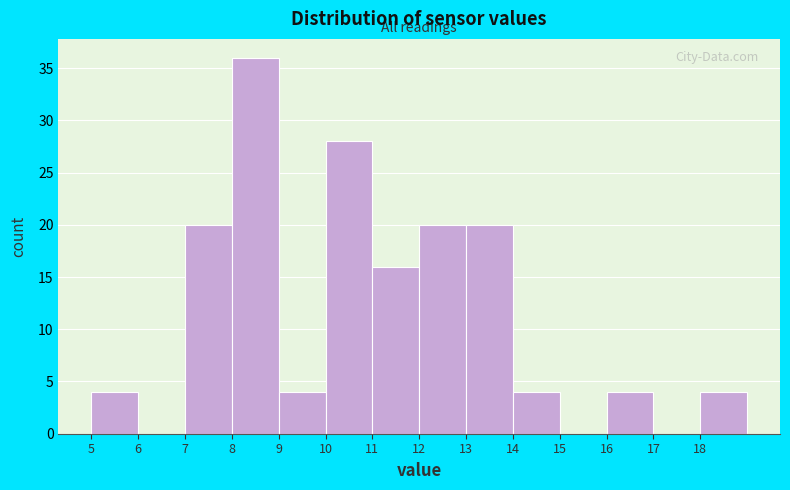

Over which range of the x-axis is the bar tallest?

8 to 9